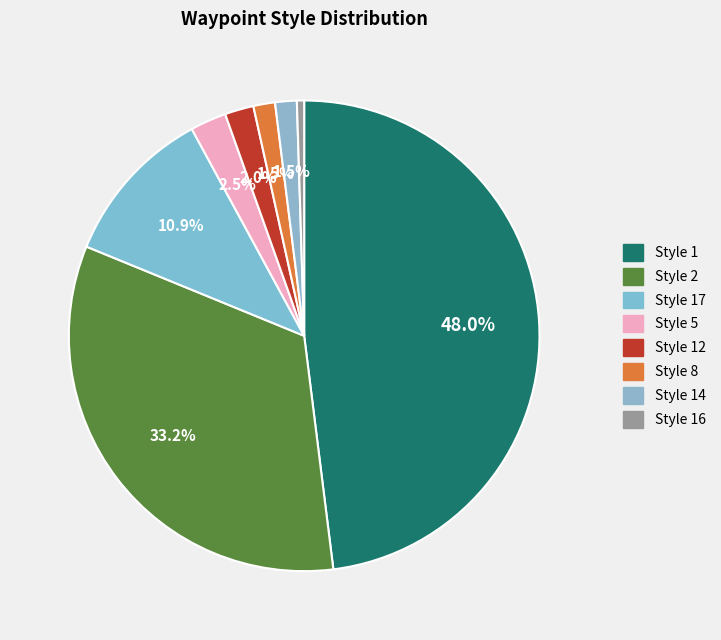

What is the largest slice in the pie chart?

style_1